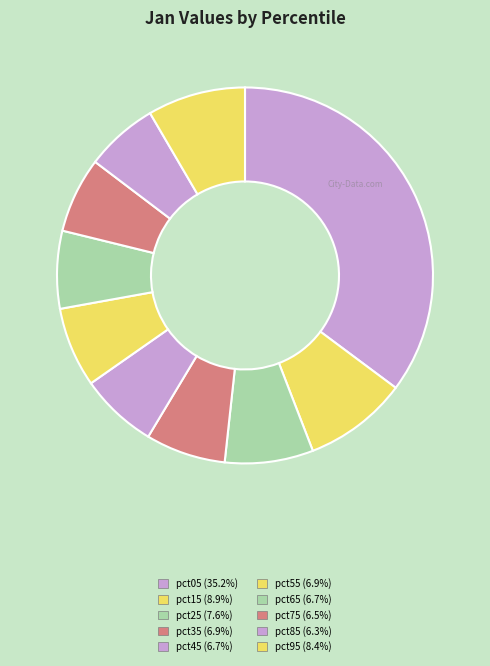

What percentage is the pct75 slice, to the nearest percent?

6%